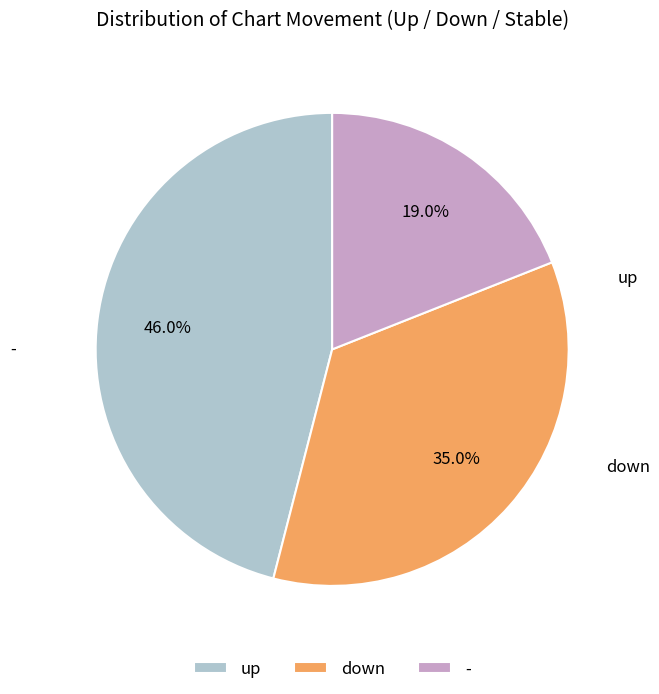

Count the number of slices in the pie.

3